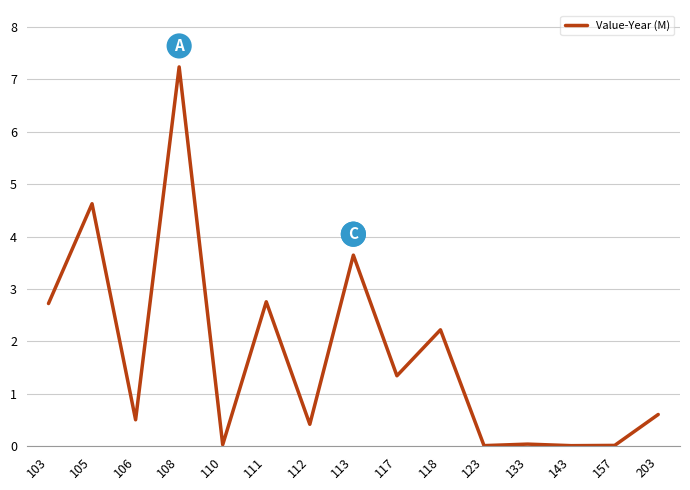

The chart shows a value of 3.1 at 105. True or false?

False